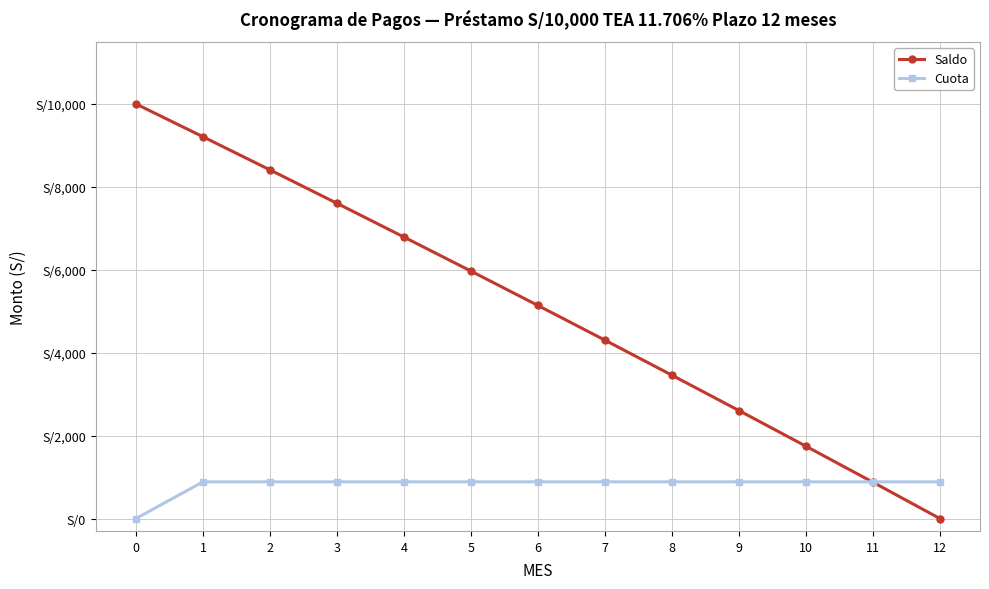

Is this an area chart (filled region under the line)?

No